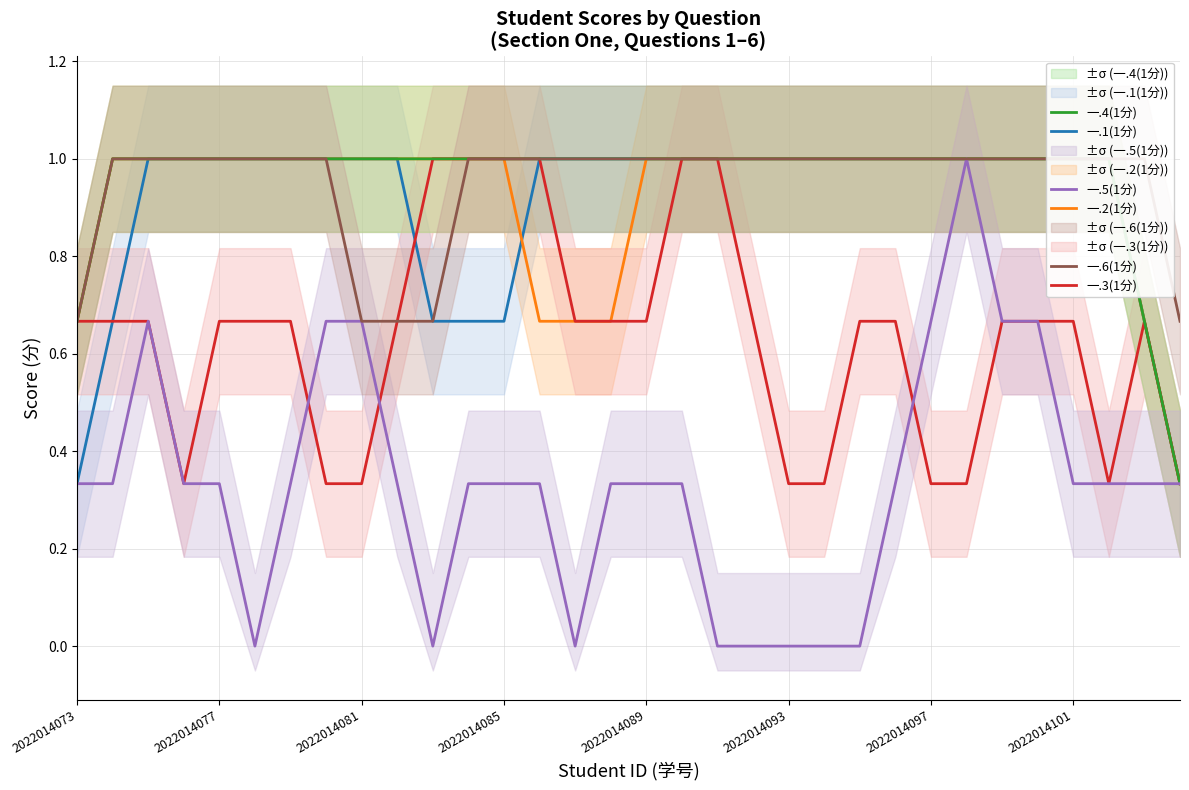

True or false: 一.1(1分) has more than 2 interior local peaks.

False